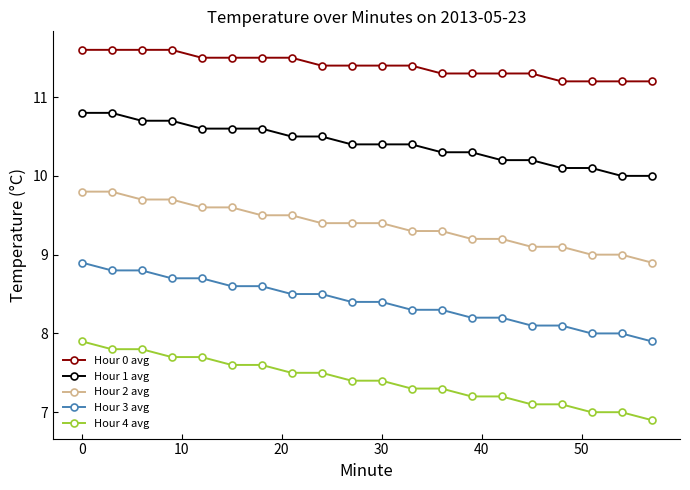

True or false: Hour 1 avg and Hour 2 avg intersect in this chart.

False